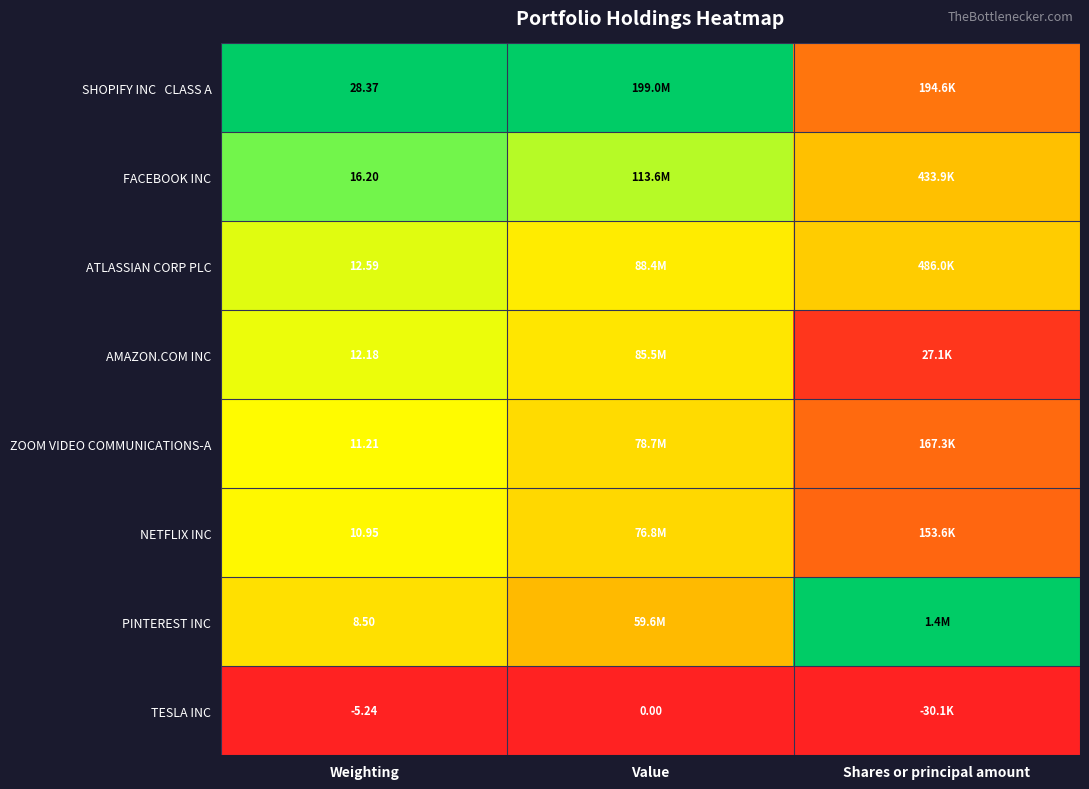

Which series has the largest total across all categories?

SHOPIFY INC CLASS A